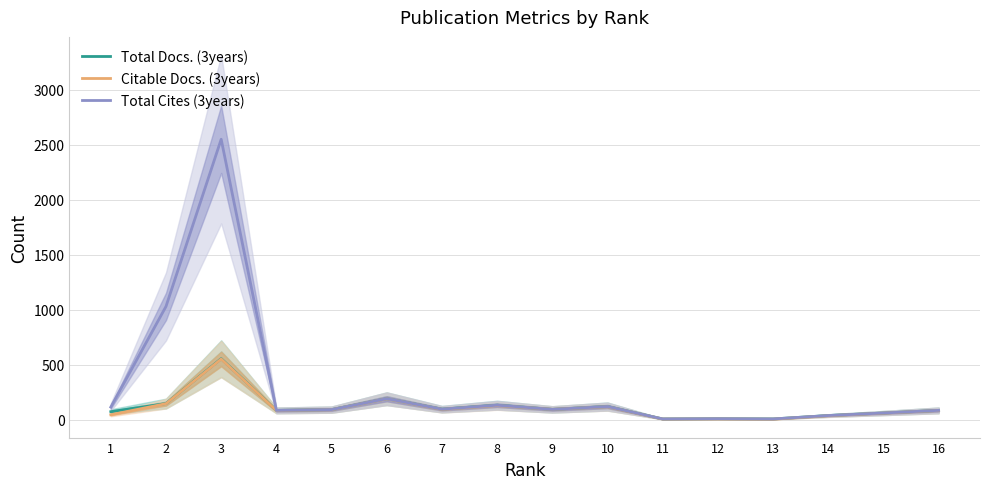

How many interior local peaks does the Citable Docs. (3years) series have?

5